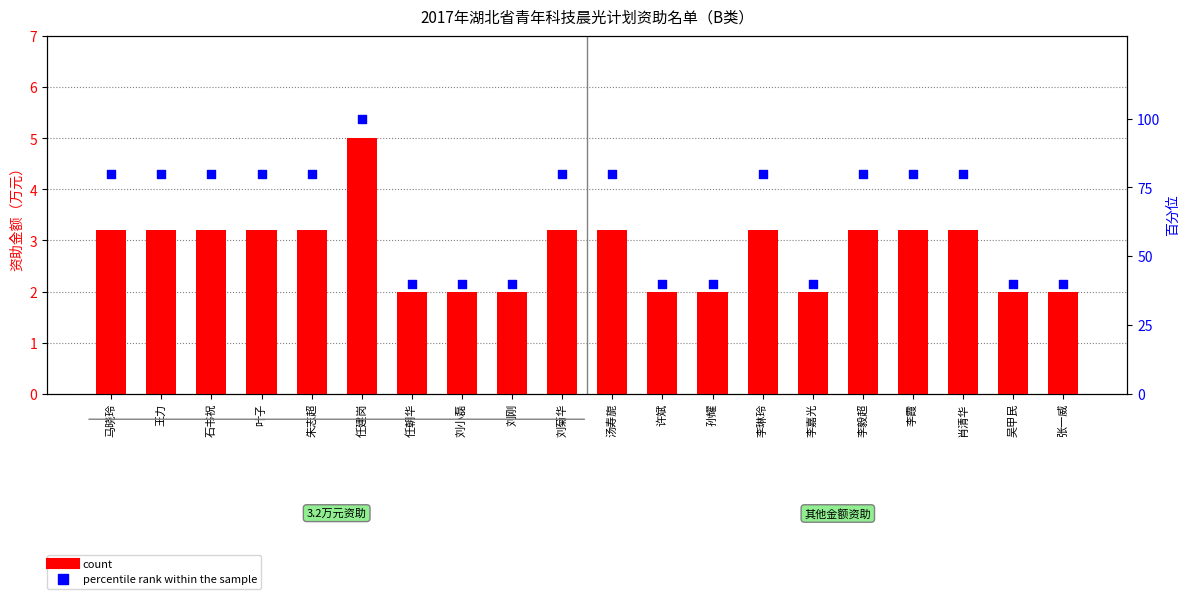

What are all the series names shown in the legend?

count, percentile rank within the sample